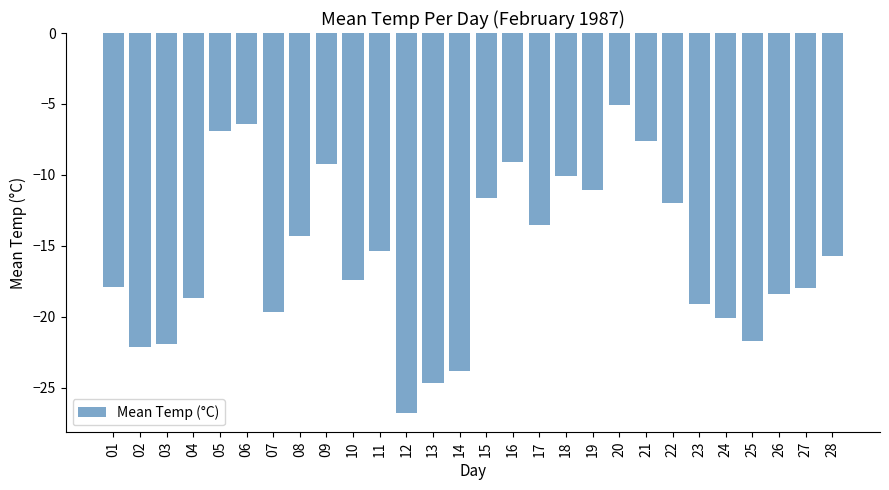

What is the change in value from 17 to 21?

+5.9